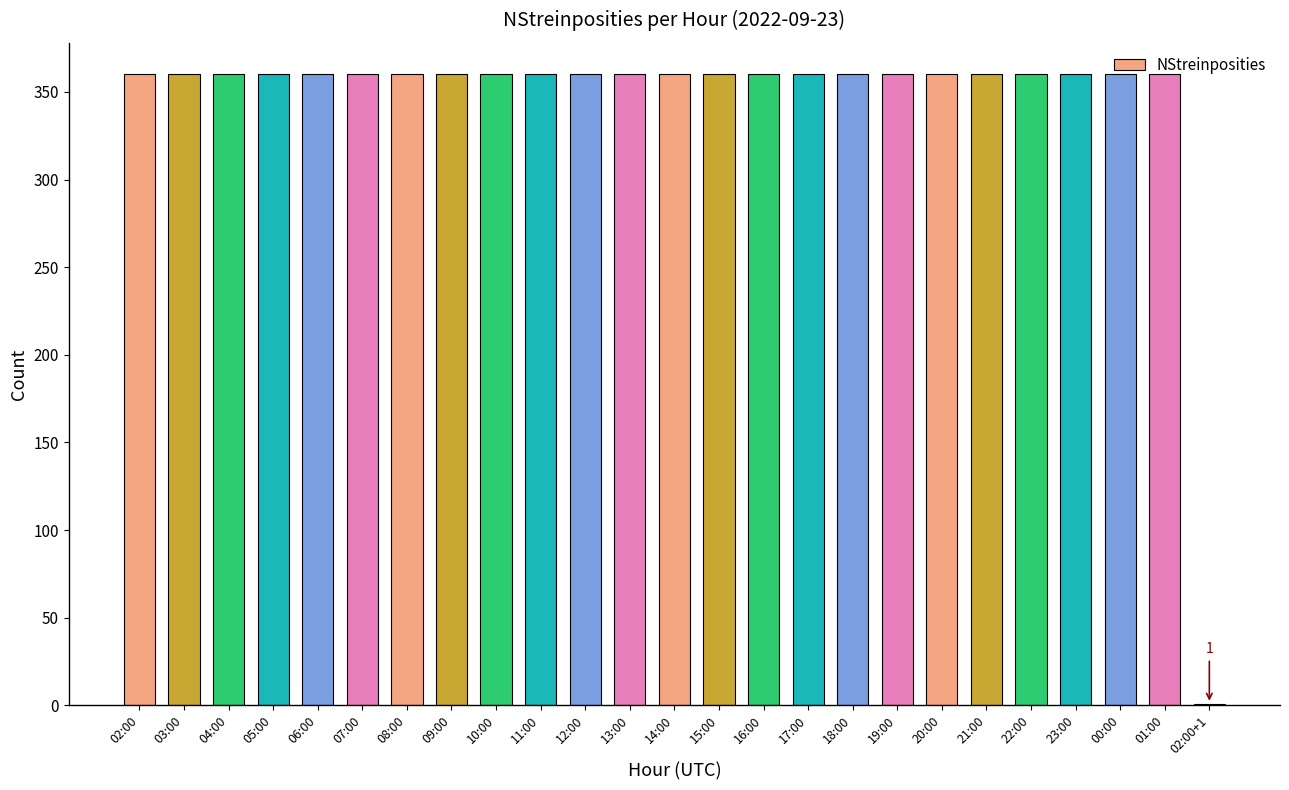

What is the ratio of the value at 11:00 to the value at 02:00?

1.0